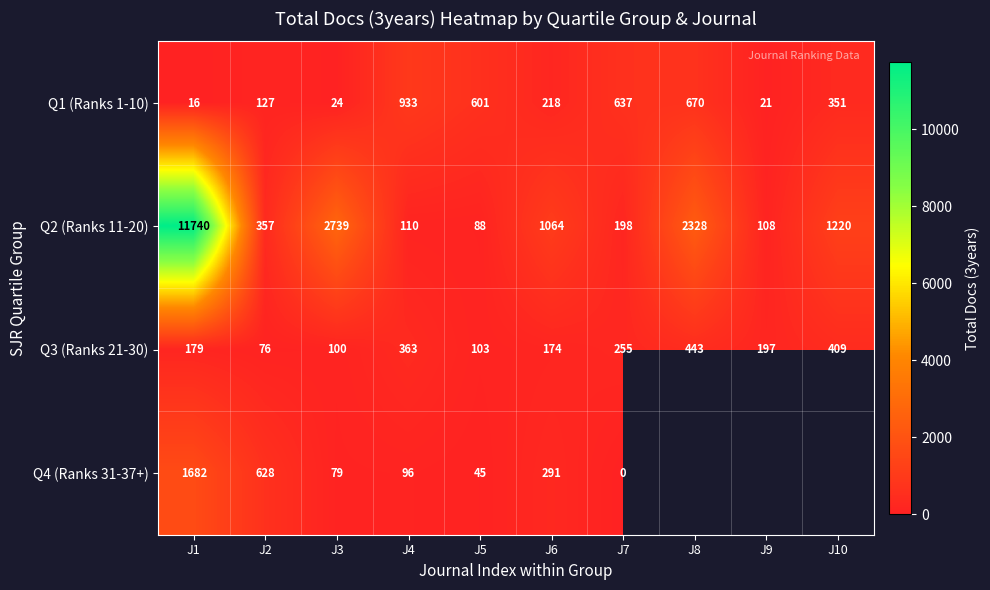

Count the number of categories in the chart.

10